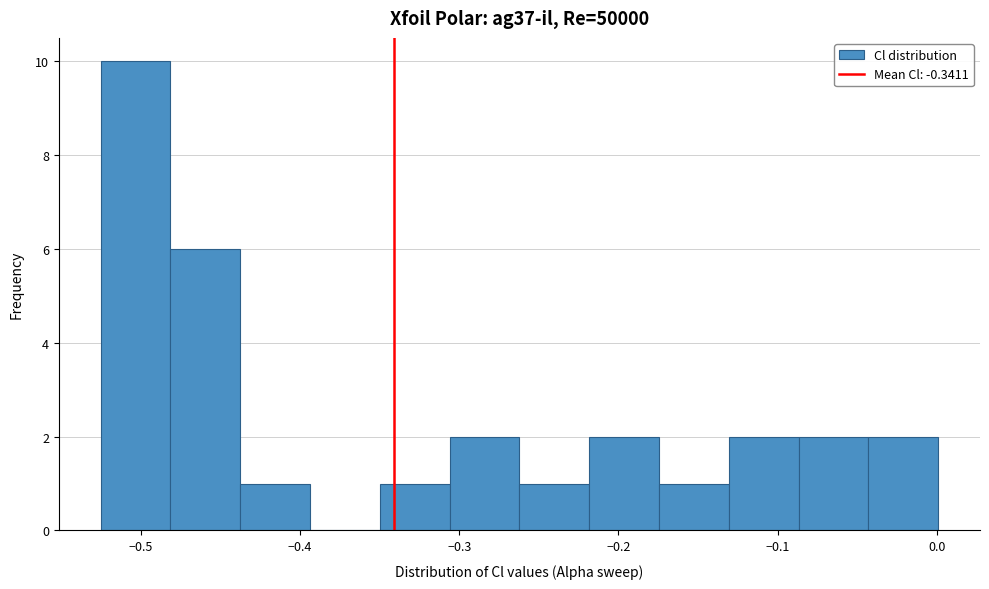

How tall is the bar that spans -0.35 to -0.31 on the x-axis? Neither the bar edges nor the heights are printed on the chart, so give them approximately, as read against the axes.

1